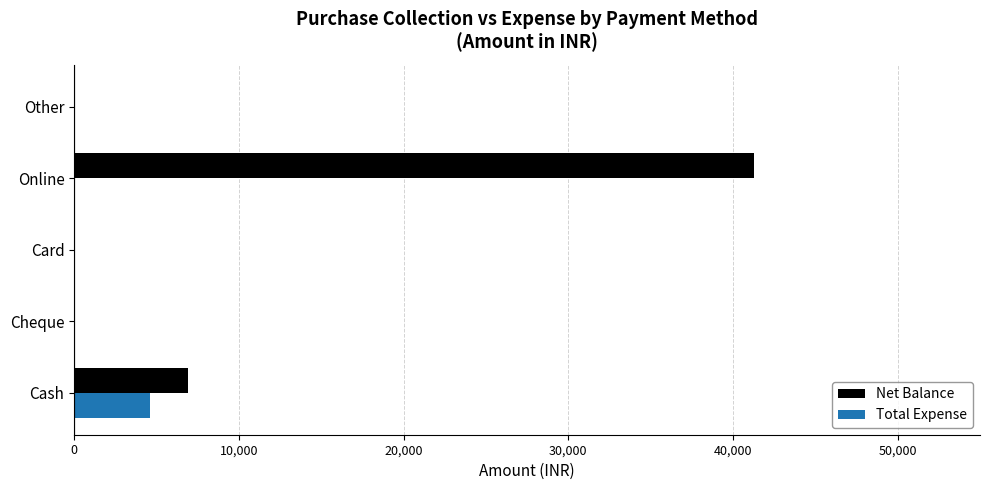

At which category is the sum across all series the highest?

Online